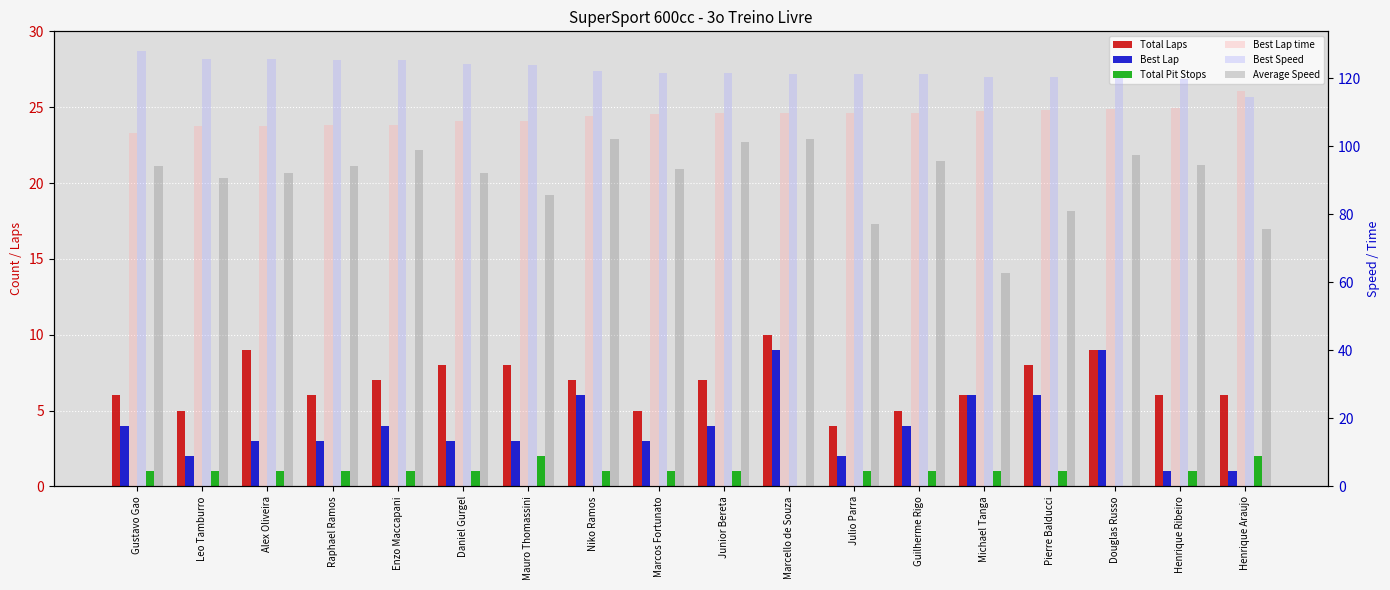

What is the lowest value of the Best Lap series?

1.0